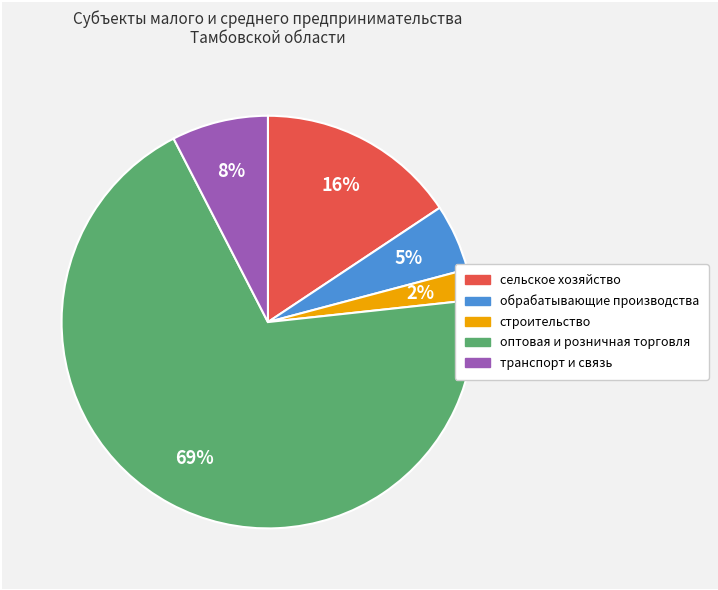

Which category has the biggest portion of the pie?

оптовая и розничная торговля